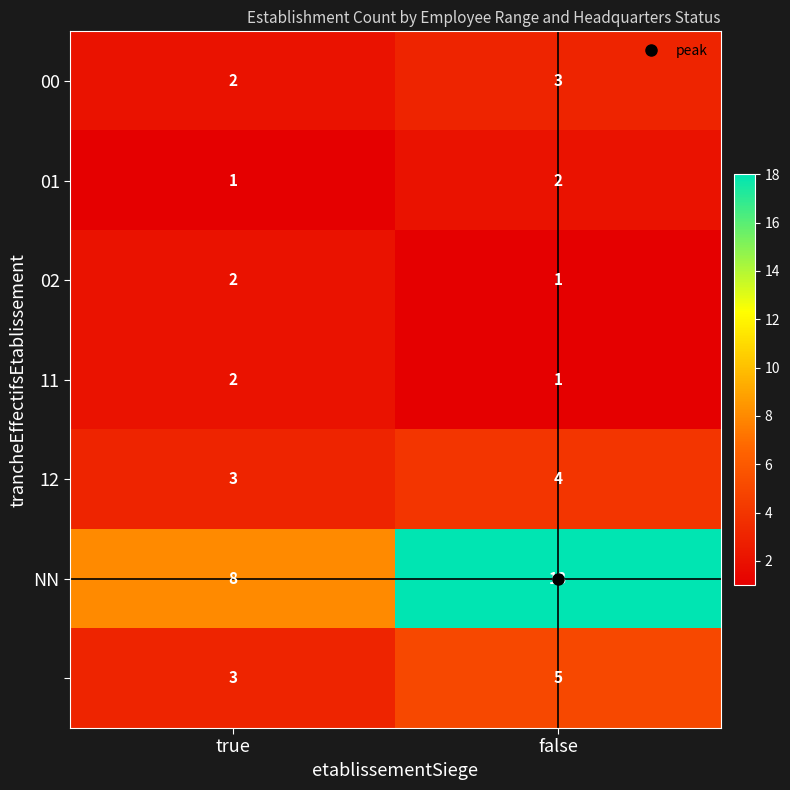

How many data points does each series have?

2